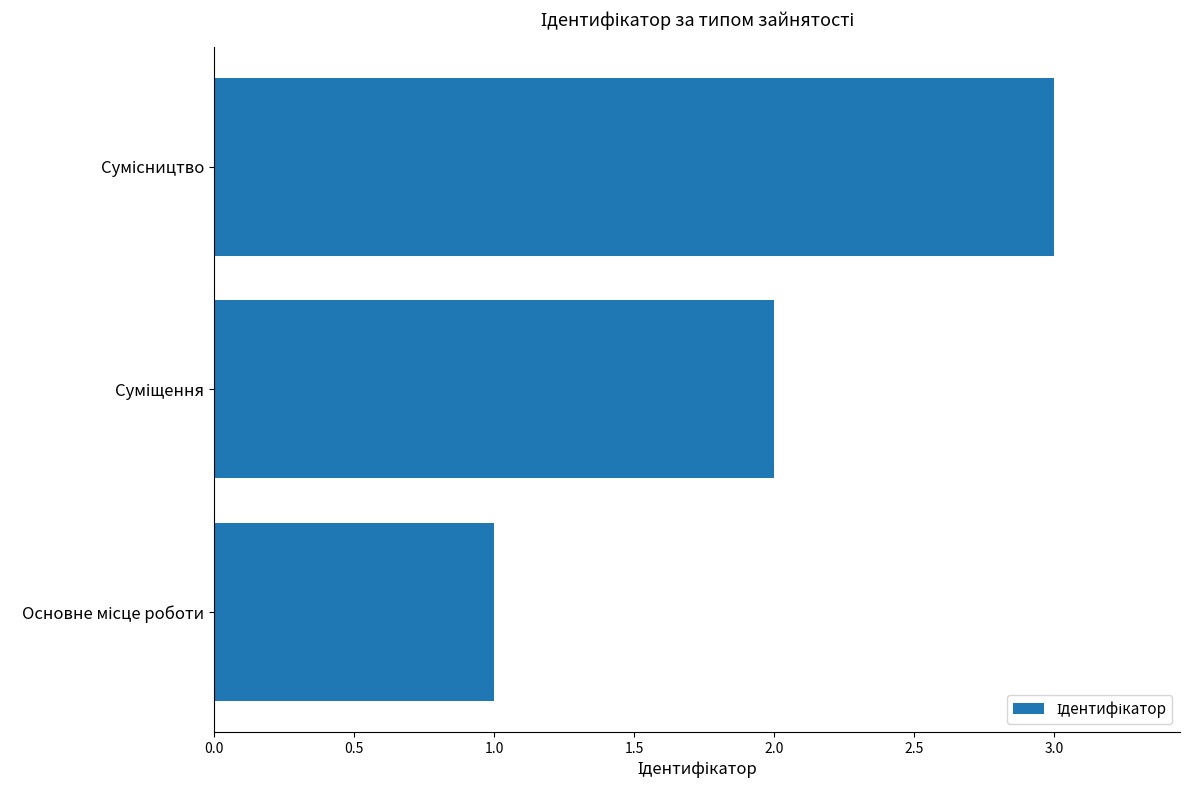

What is the maximum value shown in the chart?

3